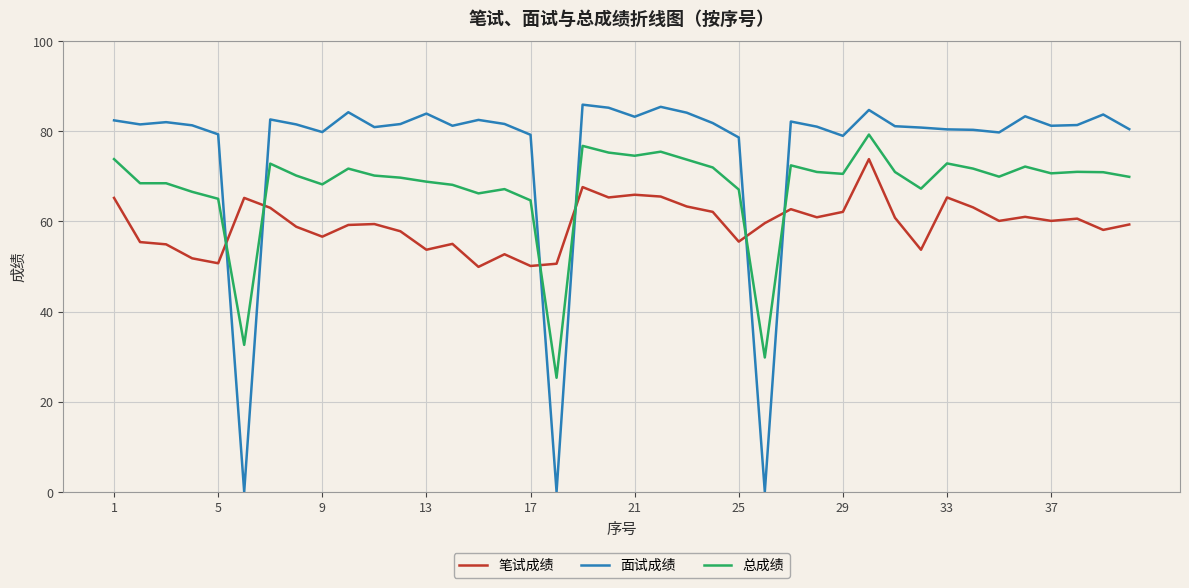

What is the minimum value for 总成绩?

25.3